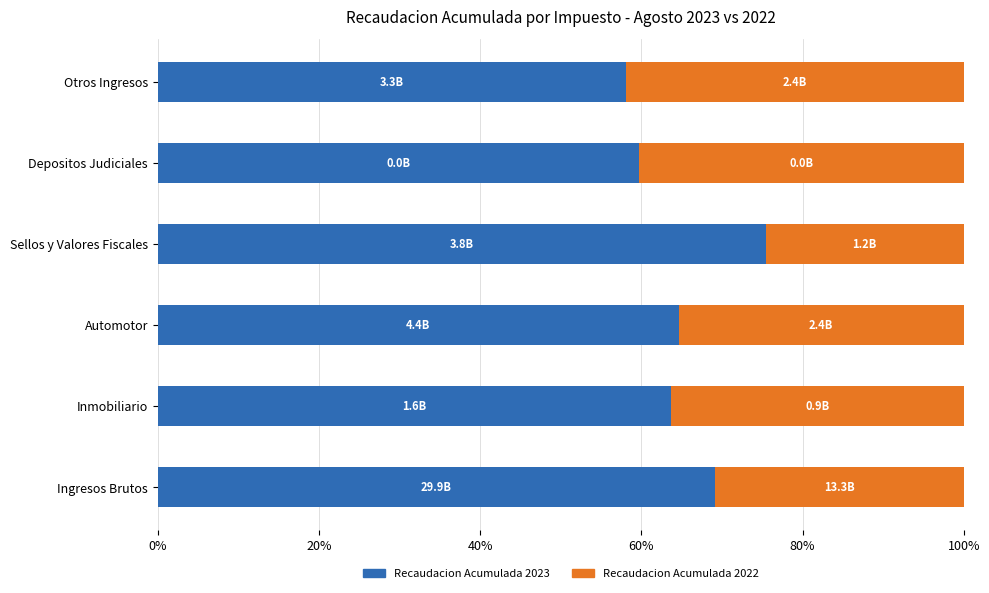

Rank the categories by Recaudacion Acumulada 2023 value from highest to lowest.

Sellos y Valores Fiscales, Ingresos Brutos, Automotor, Inmobiliario, Depositos Judiciales, Otros Ingresos